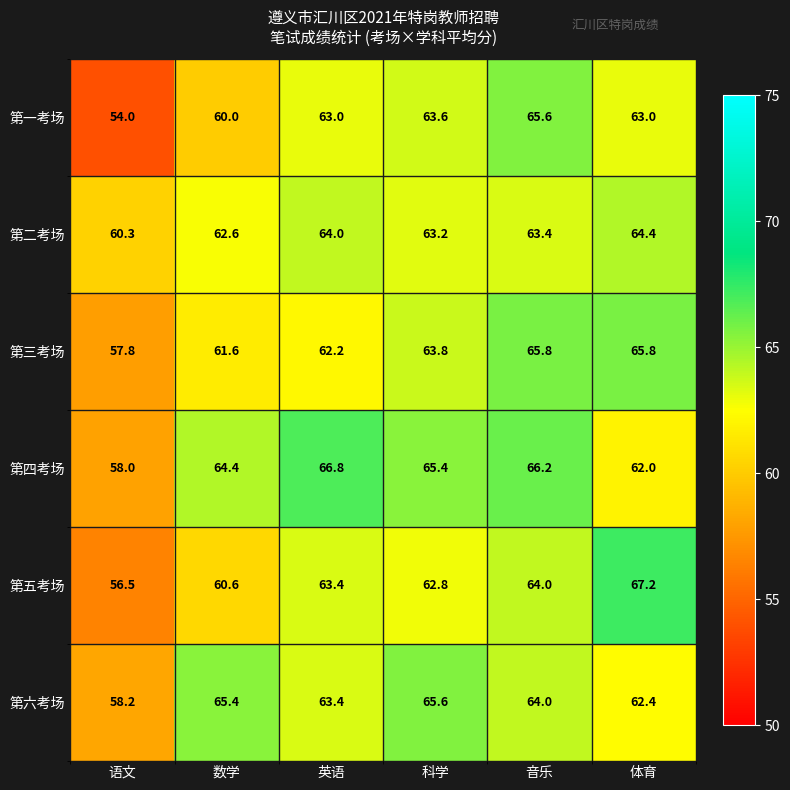

What is the greatest value displayed?

67.2